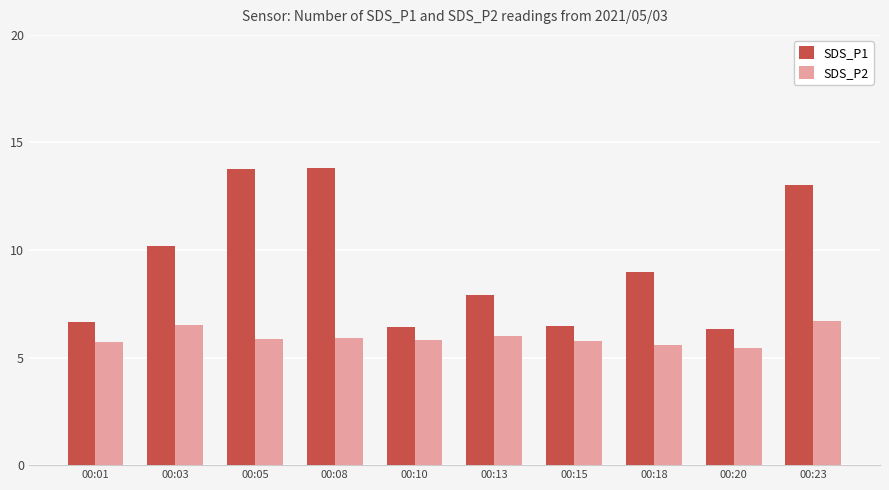

Which series has the widest spread of values?

SDS_P1